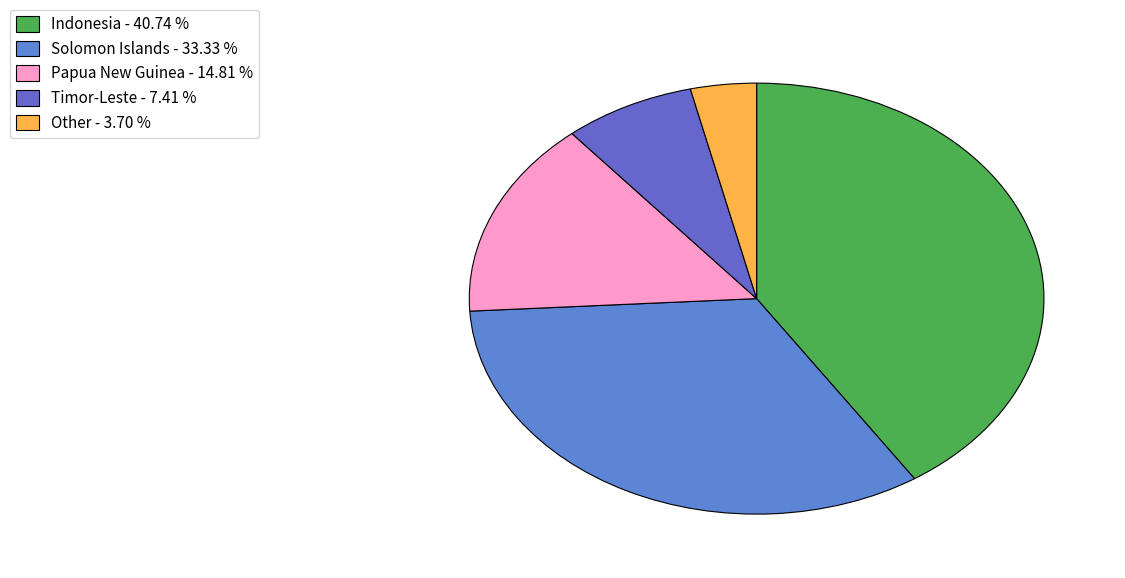

Count the number of slices in the pie.

5